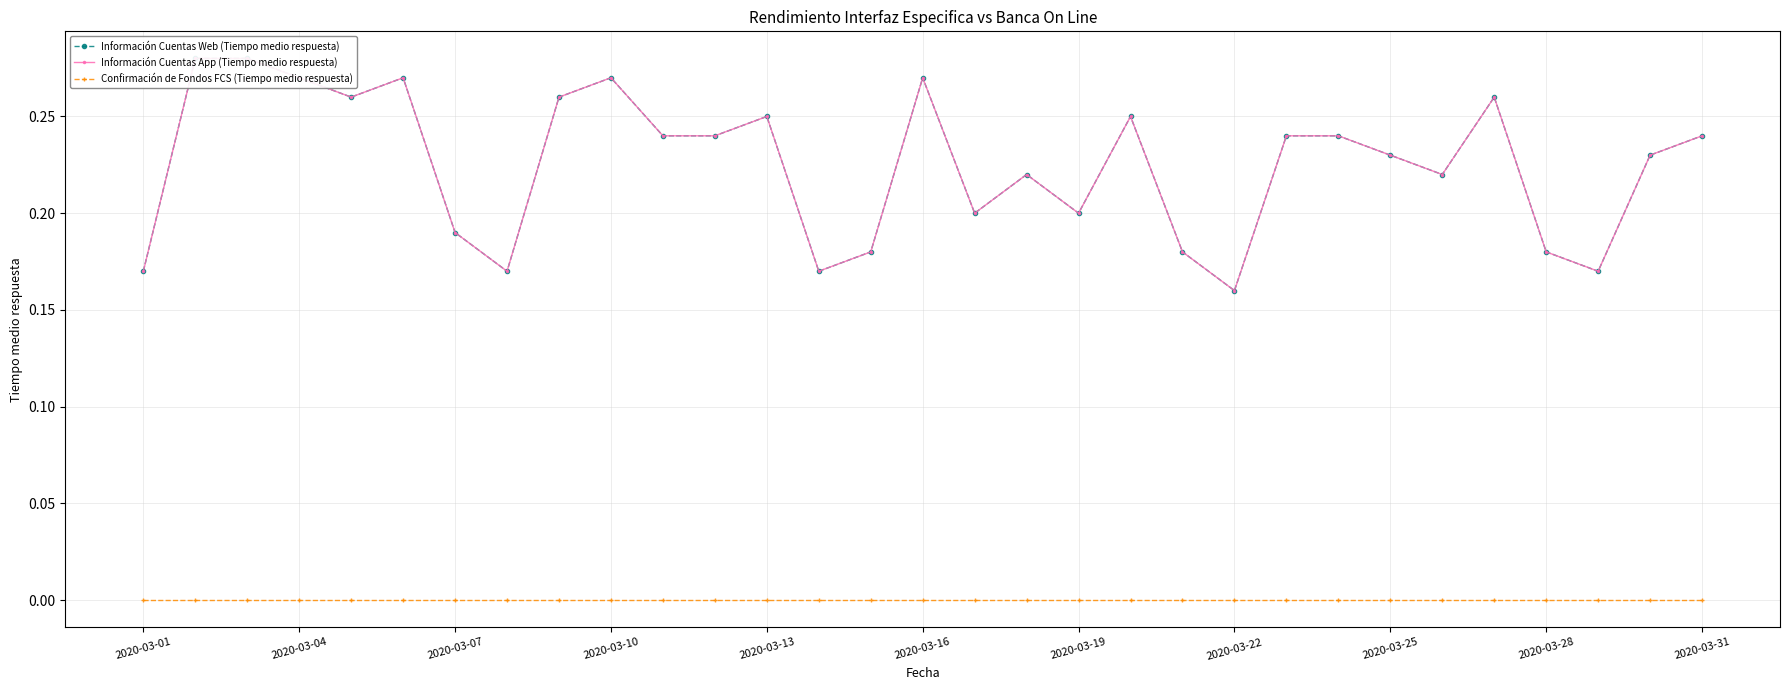

Reading left to right, what are all the values shown in this chart?

Información Cuentas Web (Tiempo medio respuesta): 0.2	0.3	0.3	0.3	0.3	0.3	0.2	0.2	0.3	0.3	0.2	0.2	0.2	0.2	0.2	0.3	0.2	0.2	0.2	0.2	0.2	0.2	0.2	0.2	0.2	0.2	0.3	0.2	0.2	0.2	0.2
Información Cuentas App (Tiempo medio respuesta): 0.2	0.3	0.3	0.3	0.3	0.3	0.2	0.2	0.3	0.3	0.2	0.2	0.2	0.2	0.2	0.3	0.2	0.2	0.2	0.2	0.2	0.2	0.2	0.2	0.2	0.2	0.3	0.2	0.2	0.2	0.2
Confirmación de Fondos FCS (Tiempo medio respuesta): 0.0	0.0	0.0	0.0	0.0	0.0	0.0	0.0	0.0	0.0	0.0	0.0	0.0	0.0	0.0	0.0	0.0	0.0	0.0	0.0	0.0	0.0	0.0	0.0	0.0	0.0	0.0	0.0	0.0	0.0	0.0